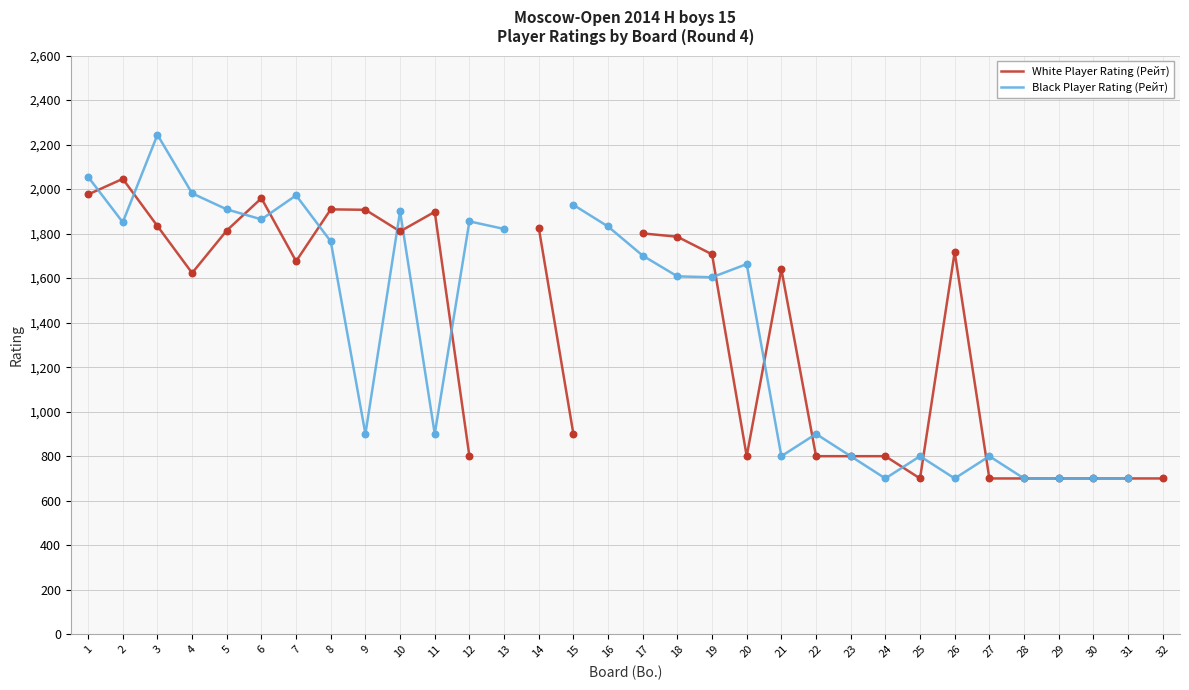

Is the value of White Player Rating (Рейт) at 25 greater than the value of Black Player Rating (Рейт) at 6?

No